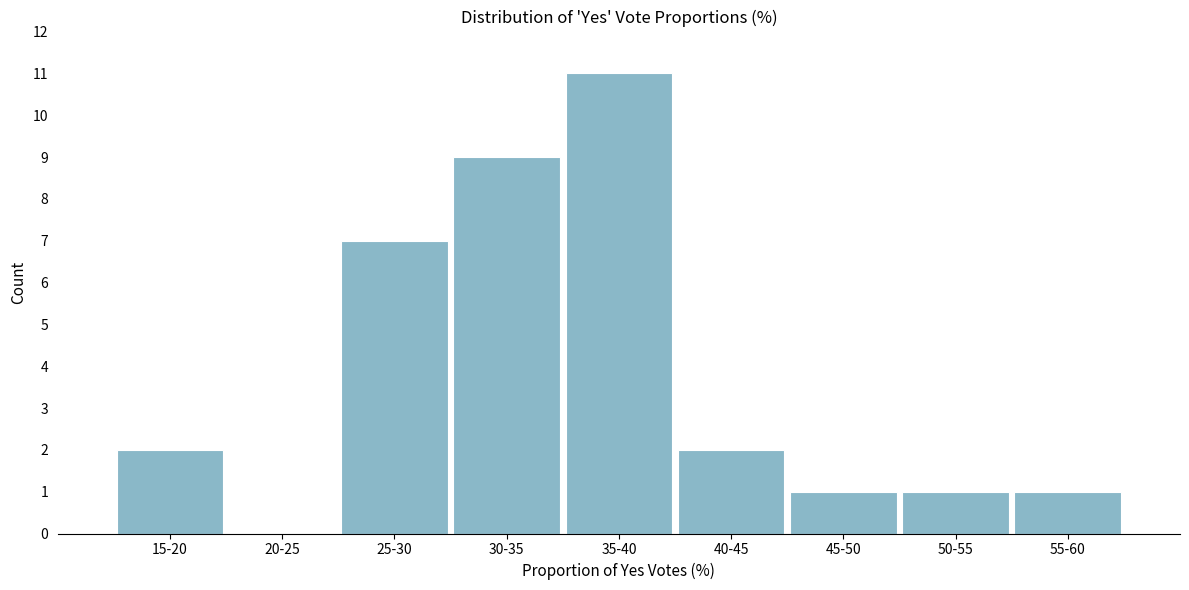

Reading left to right, what are all the values shown in this chart?

15-20=2	20-25=0	25-30=7	30-35=9	35-40=11	40-45=2	45-50=1	50-55=1	55-60=1